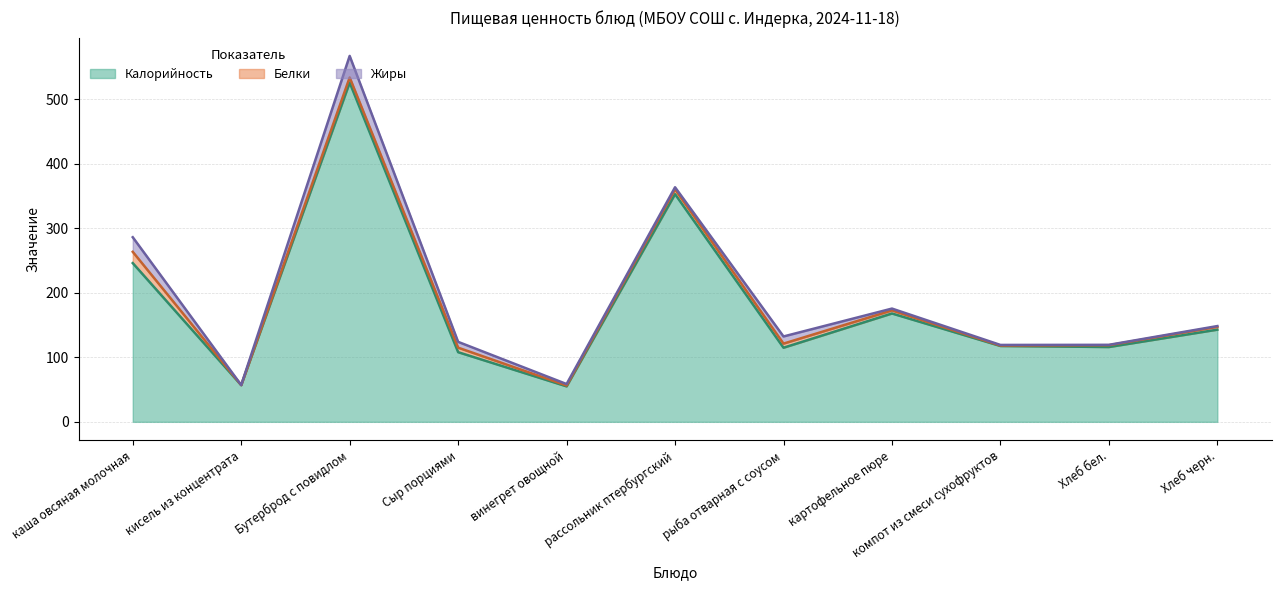

What is the value of the Жиры point at the 1st from the left?

22.7